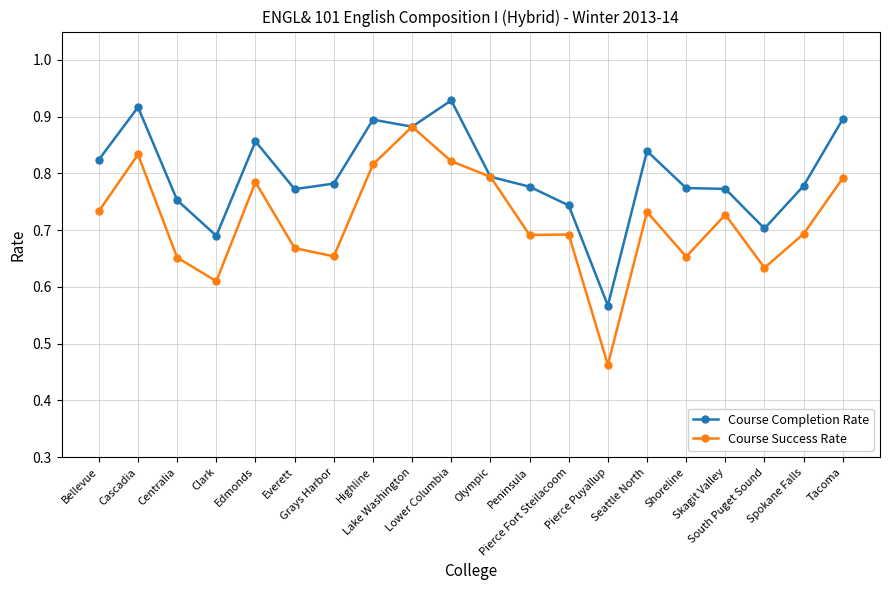

True or false: Course Success Rate has a value of 1.4 at Highline.

False